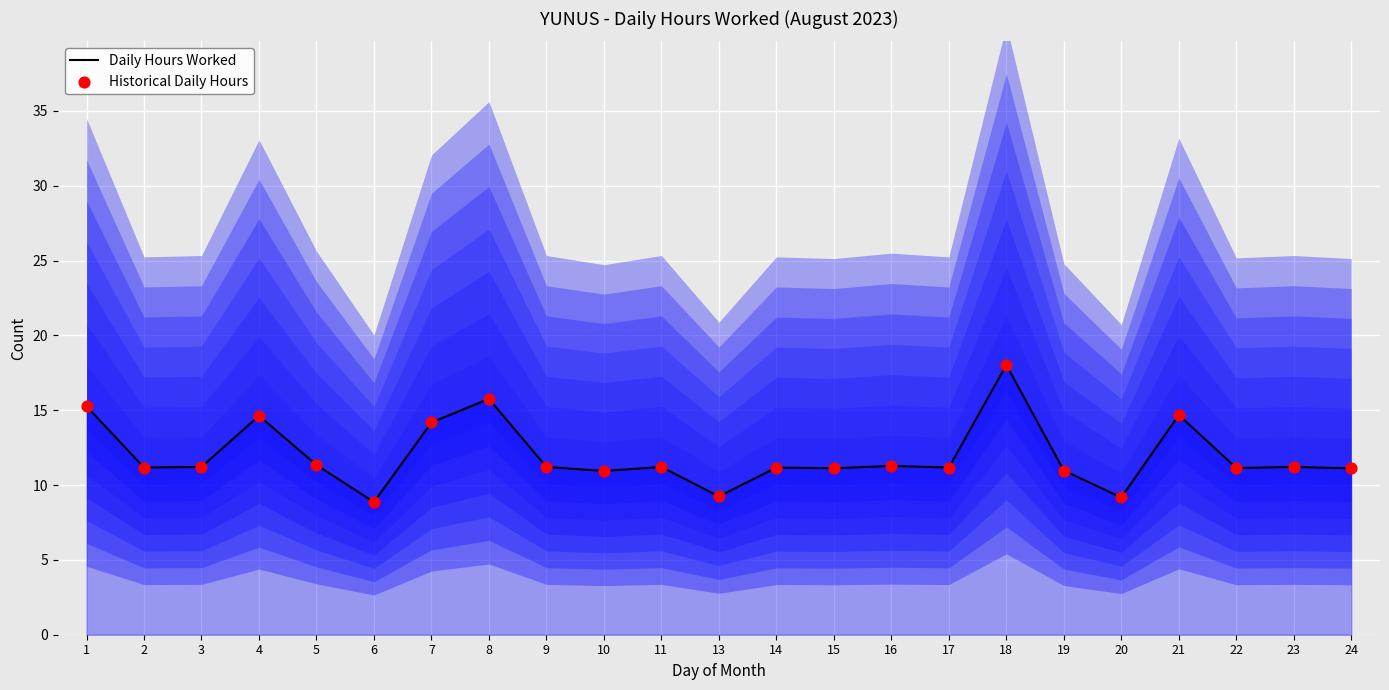

At how many categories does at least one series exceed 14?

6